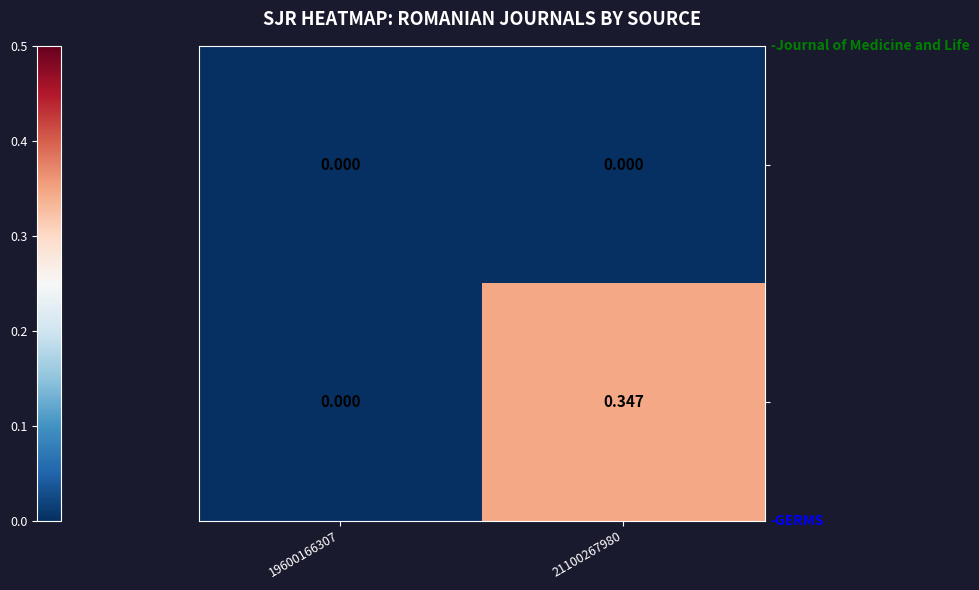

Count the number of data series in this chart.

2